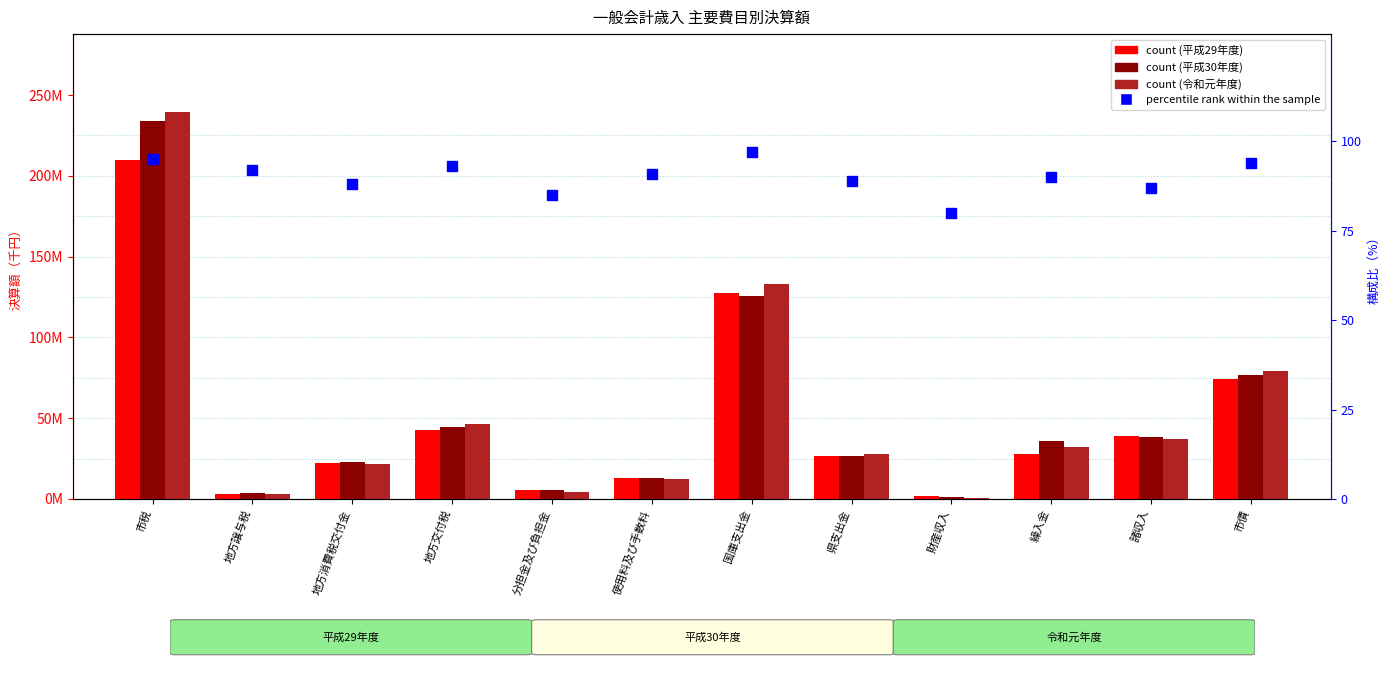

Which series reaches the minimum Y coordinate?

percentile rank within the sample